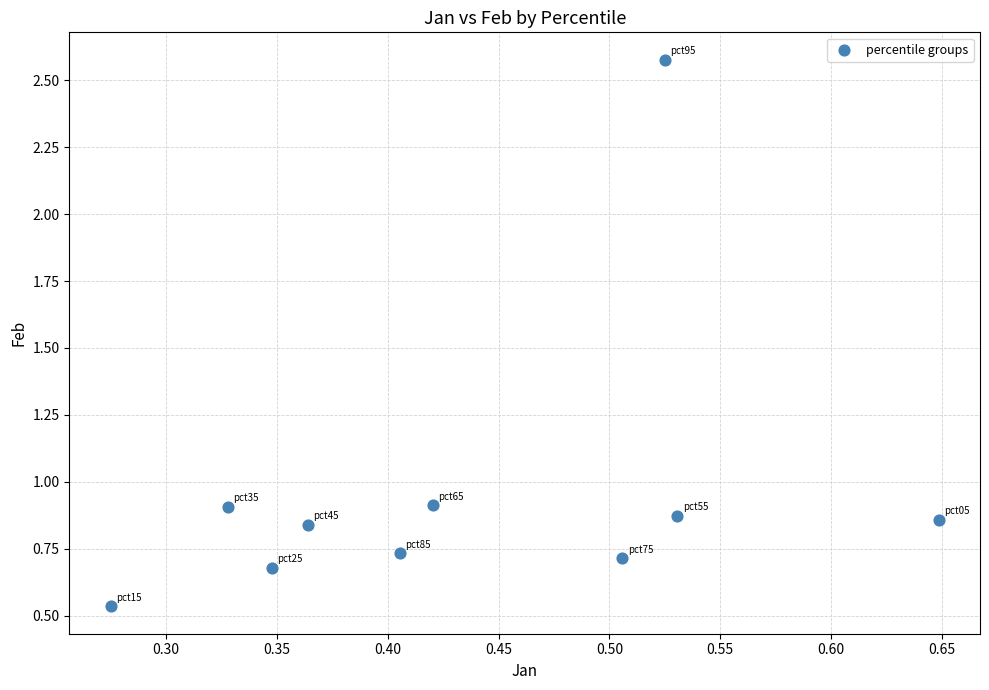

What is the average X value?

0.4